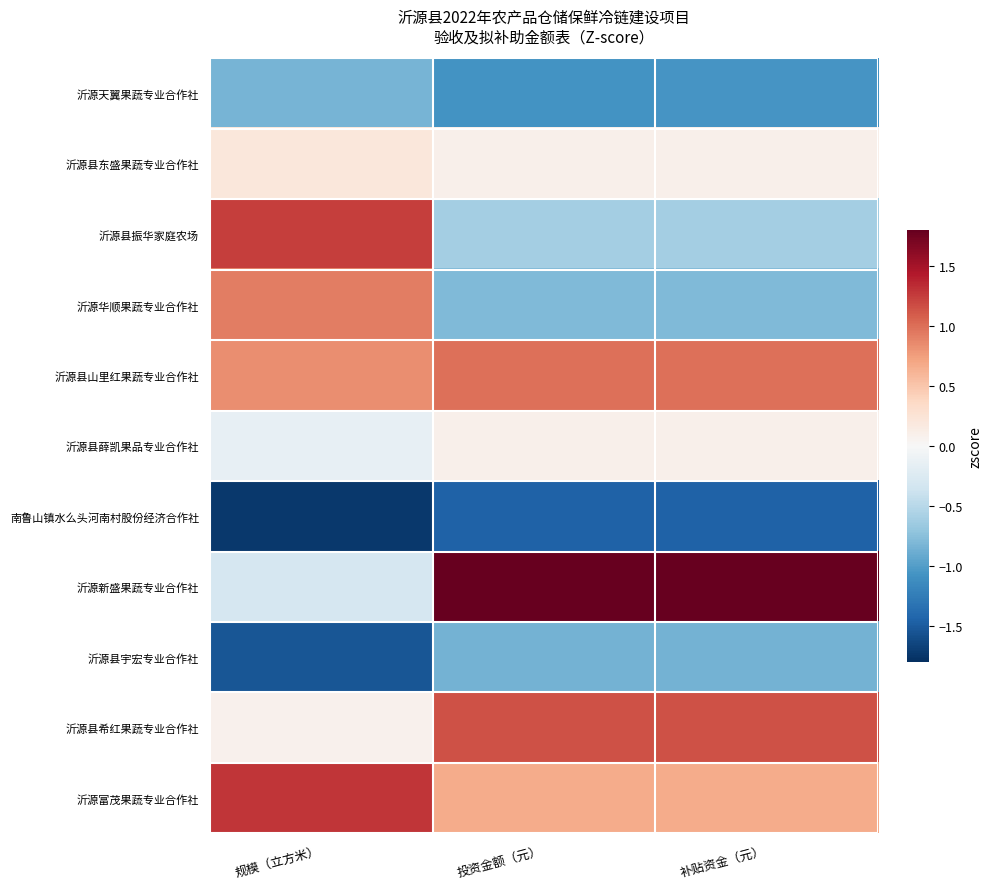

Reading right to left, list all the values displayed in this chart.

沂源天翼果蔬专业合作社: 补贴资金（元）=-1.1	投资金额（元）=-1.1	规模（立方米）=-0.8
沂源县东盛果蔬专业合作社: 补贴资金（元）=0.1	投资金额（元）=0.1	规模（立方米）=0.2
沂源县振华家庭农场: 补贴资金（元）=-0.6	投资金额（元）=-0.6	规模（立方米）=1.2
沂源华顺果蔬专业合作社: 补贴资金（元）=-0.8	投资金额（元）=-0.8	规模（立方米）=0.9
沂源县山里红果蔬专业合作社: 补贴资金（元）=1.0	投资金额（元）=1.0	规模（立方米）=0.8
沂源县薛凯果品专业合作社: 补贴资金（元）=0.1	投资金额（元）=0.1	规模（立方米）=-0.1
南鲁山镇水么头河南村股份经济合作社: 补贴资金（元）=-1.5	投资金额（元）=-1.5	规模（立方米）=-1.7
沂源新盛果蔬专业合作社: 补贴资金（元）=1.8	投资金额（元）=1.8	规模（立方米）=-0.3
沂源县宇宏专业合作社: 补贴资金（元）=-0.9	投资金额（元）=-0.9	规模（立方米）=-1.5
沂源县希红果蔬专业合作社: 补贴资金（元）=1.2	投资金额（元）=1.2	规模（立方米）=0.1
沂源富茂果蔬专业合作社: 补贴资金（元）=0.7	投资金额（元）=0.7	规模（立方米）=1.3